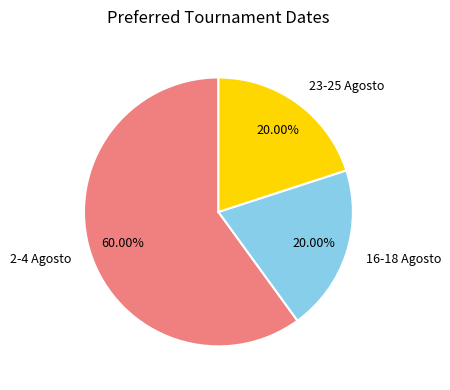

How many slices are in this pie chart?

3